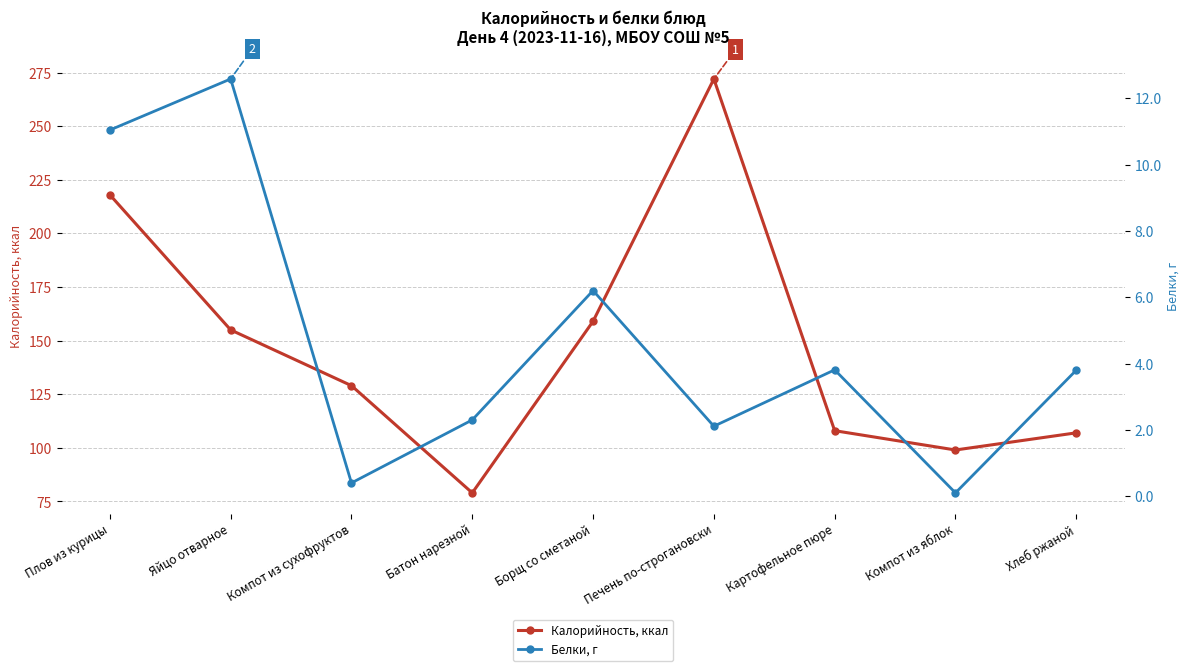

The Белки, г series shows 0.9 at Батон нарезной. True or false?

False